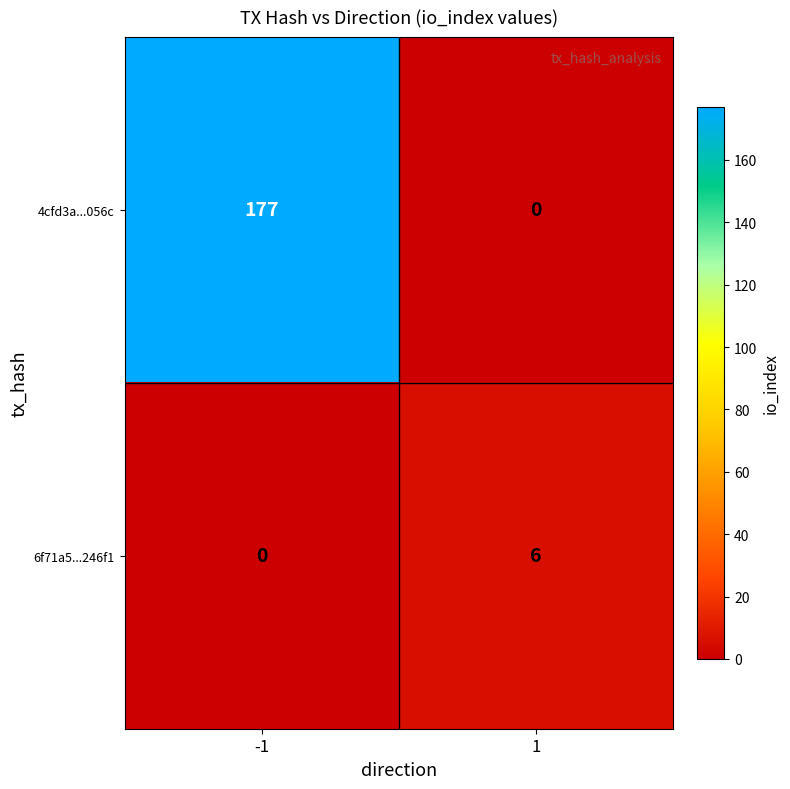

At how many categories does at least one series exceed 54?

1